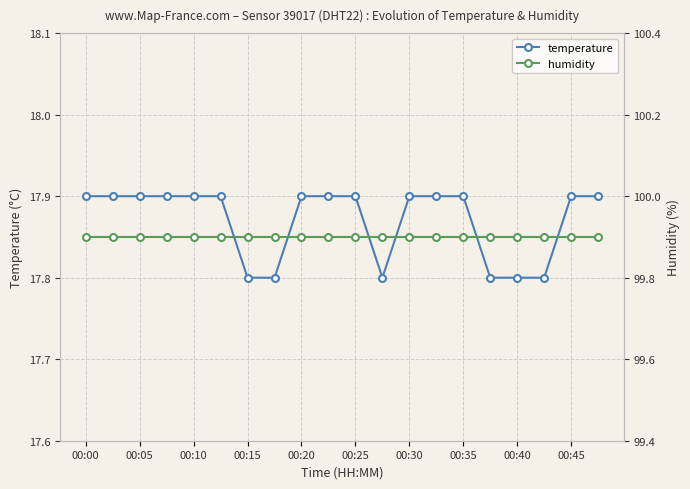

What is the maximum value for temperature?

17.9